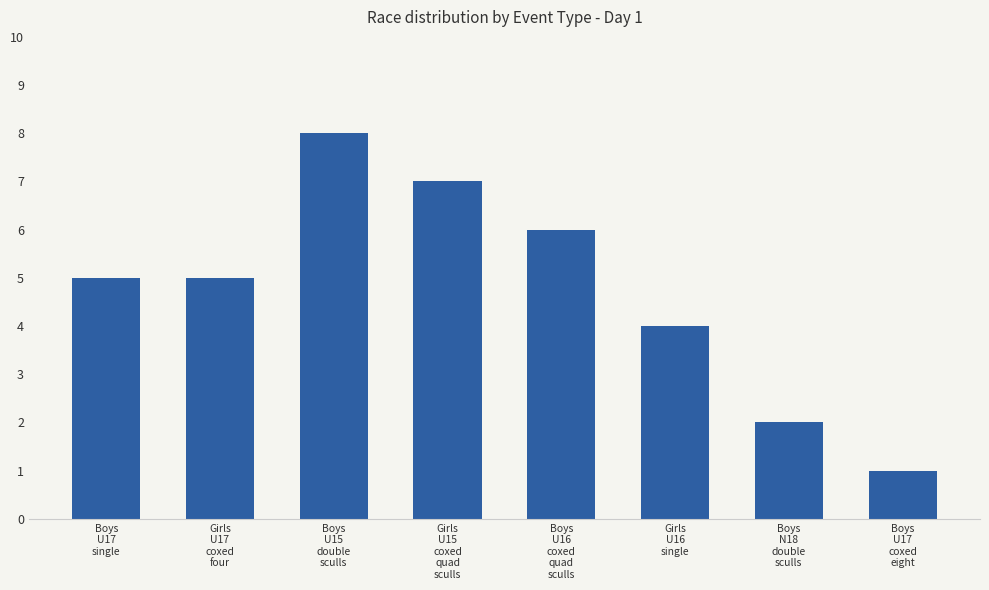

How many series are shown in this chart?

1